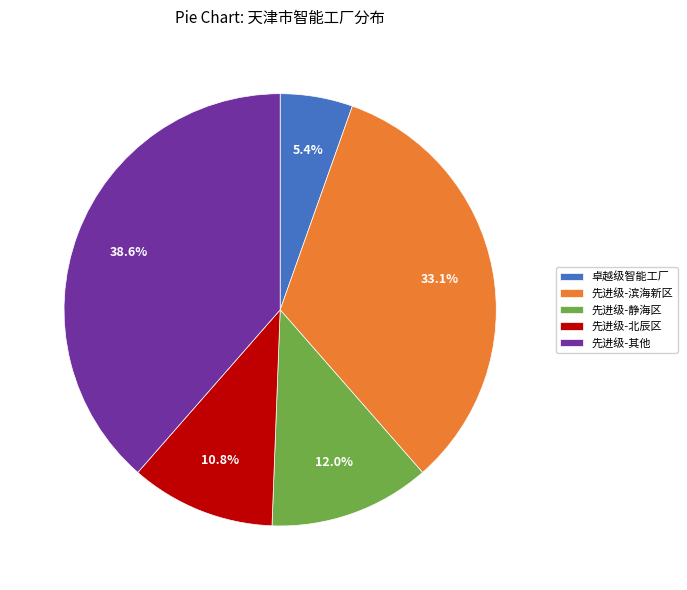

Does 先进级-其他 represent more than half of the total?

No